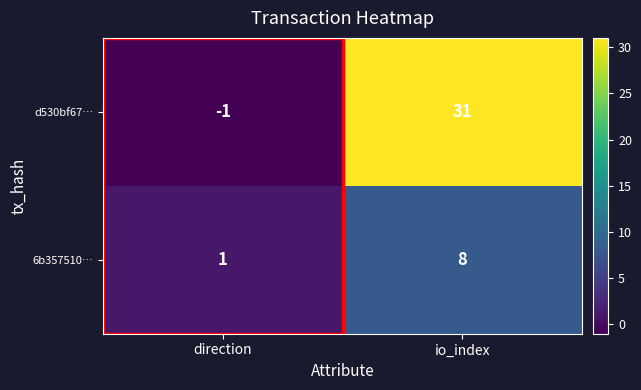

What is the average value of the d530bf67… series?

15